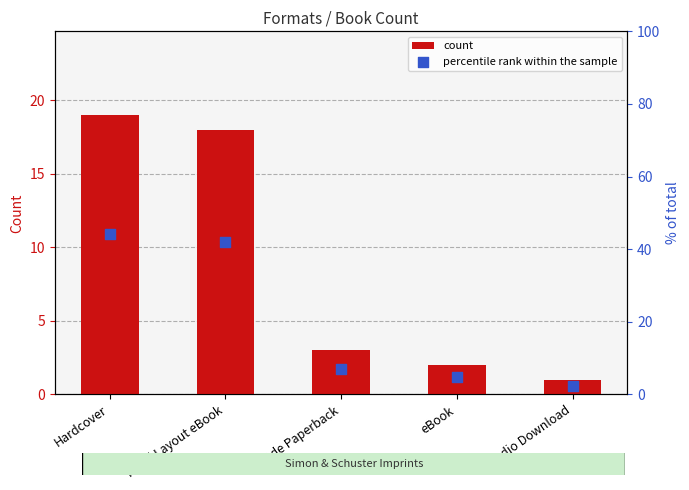

Which series reaches the maximum Y coordinate?

percentile rank within the sample